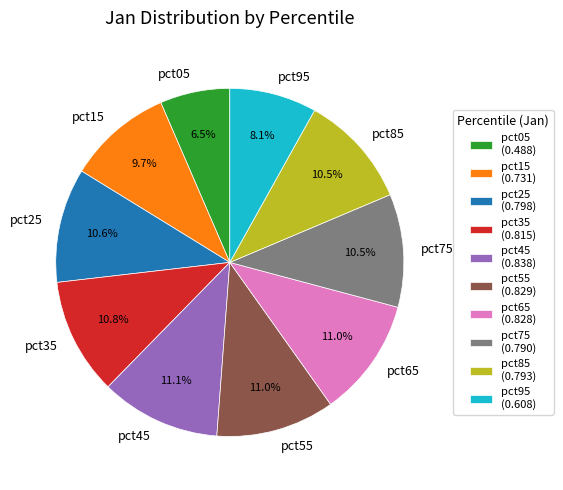

What portion of the pie excludes pct95?

91.9%